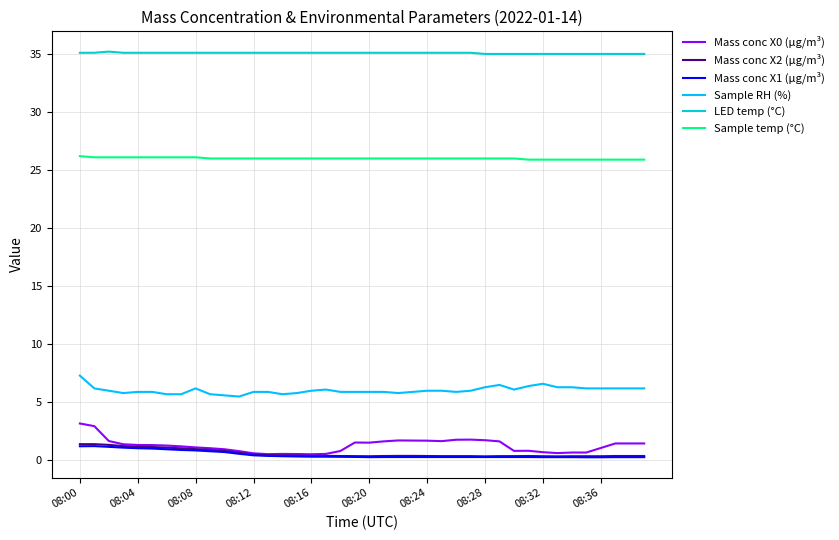

What is the minimum value for Sample temp (°C)?

25.9